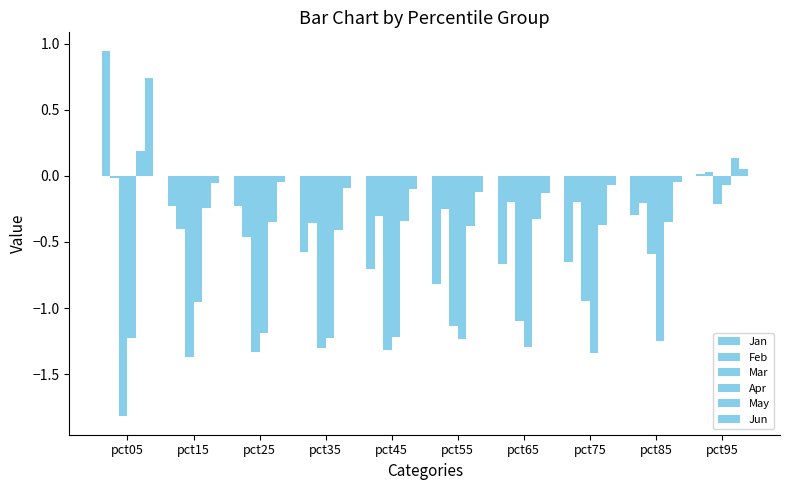

Are the bars grouped side by side (vs. stacked)?

Yes